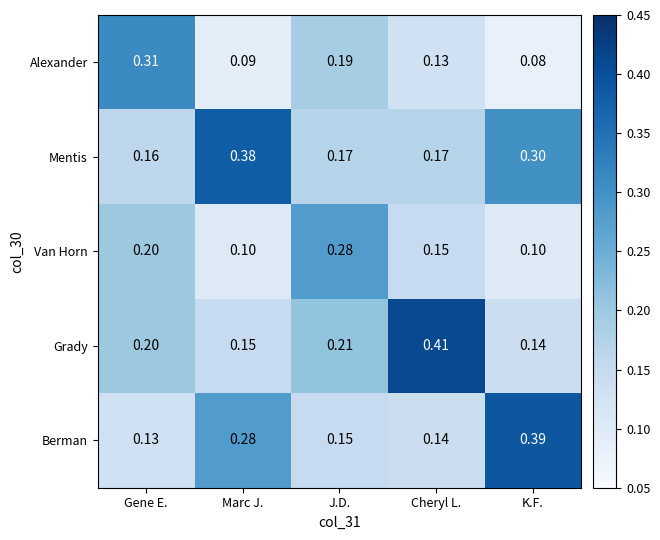

Between Marc J. and J.D., which series saw the biggest shift?

Mentis